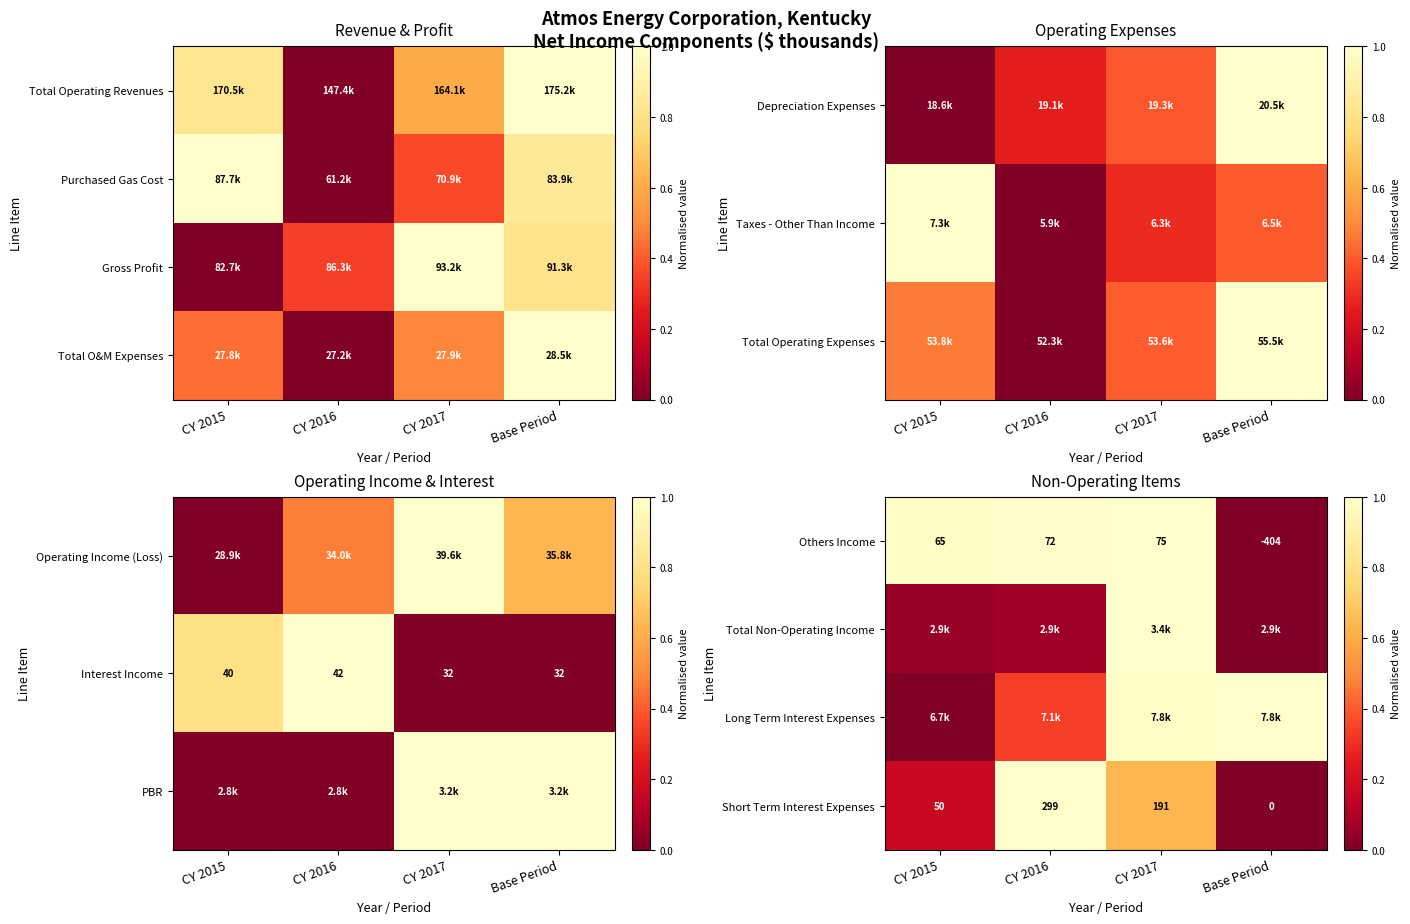

How many values in Others Income are above zero?

3